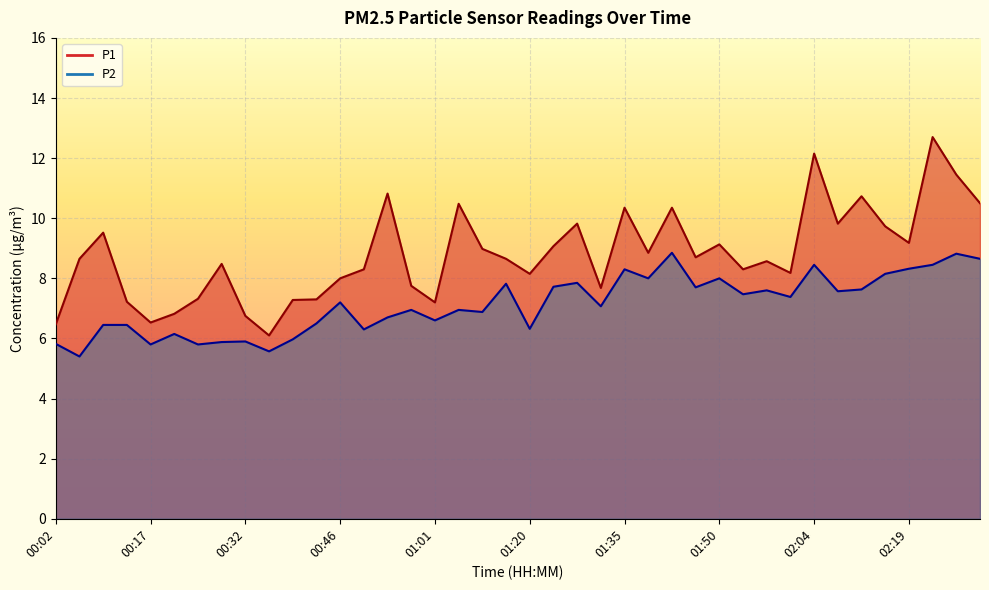

What value does the P1 series have at 01:28?

9.8